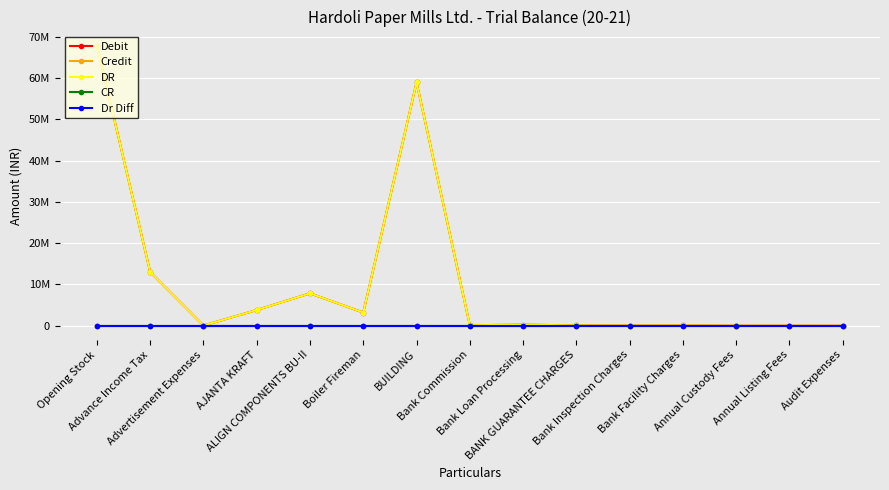

Does the chart have visible grid lines?

Yes